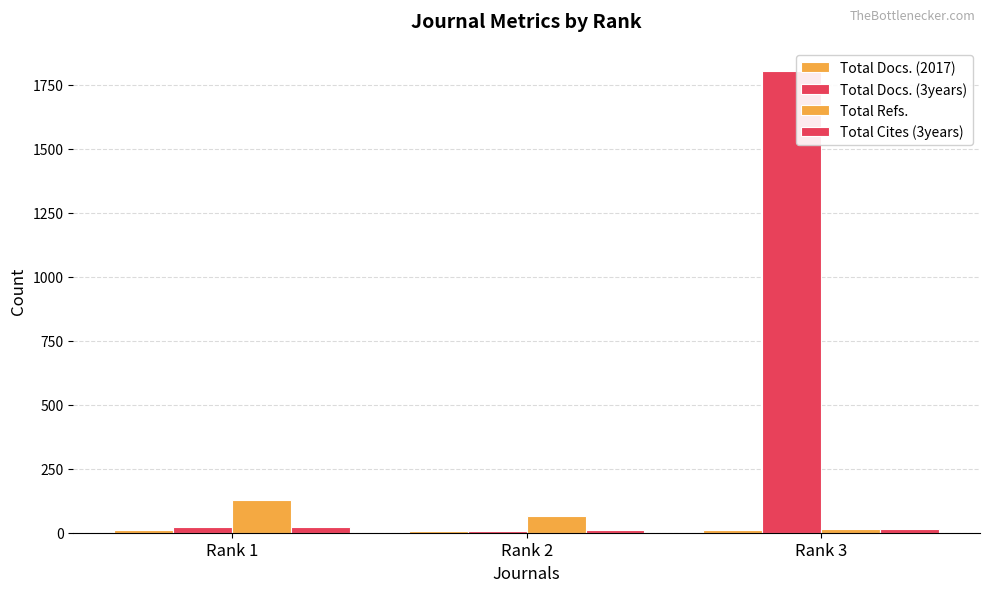

What is the value of the Total Docs. (3years) bar at the 2nd from the left?

8